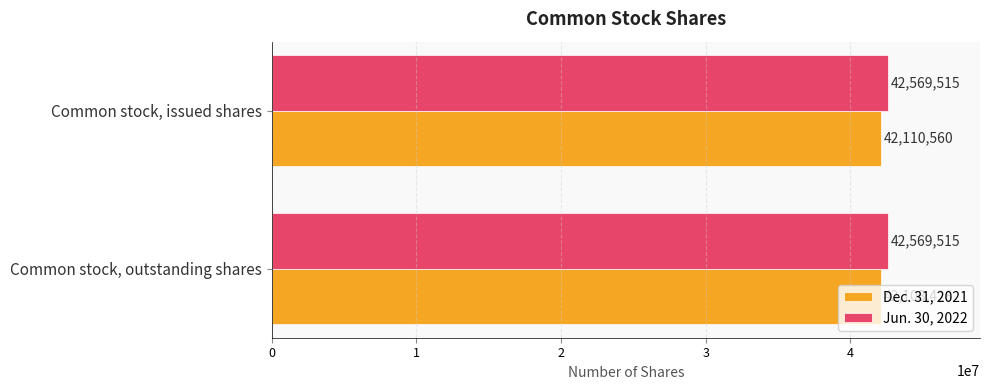

What are all the series names shown in the legend?

Dec. 31, 2021, Jun. 30, 2022